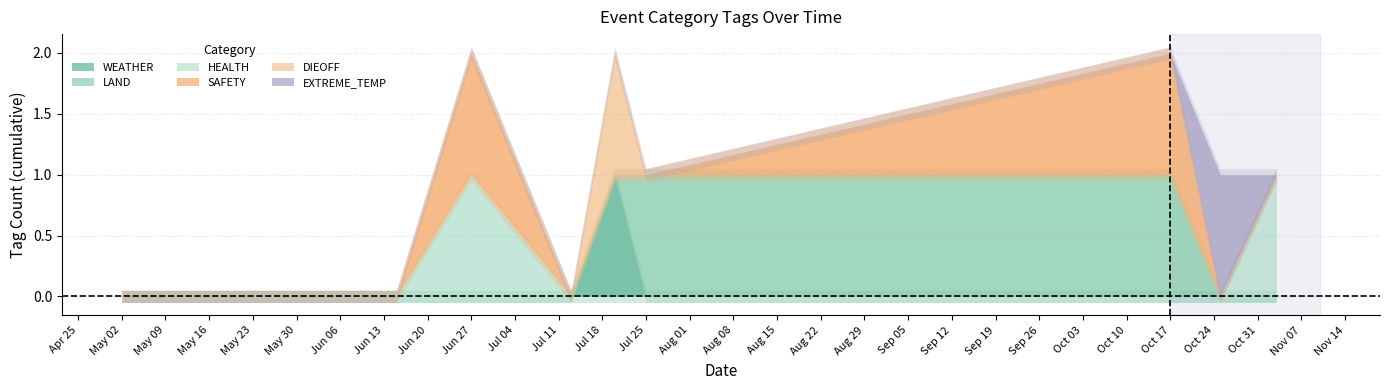

How many lines are shown in the chart?

6